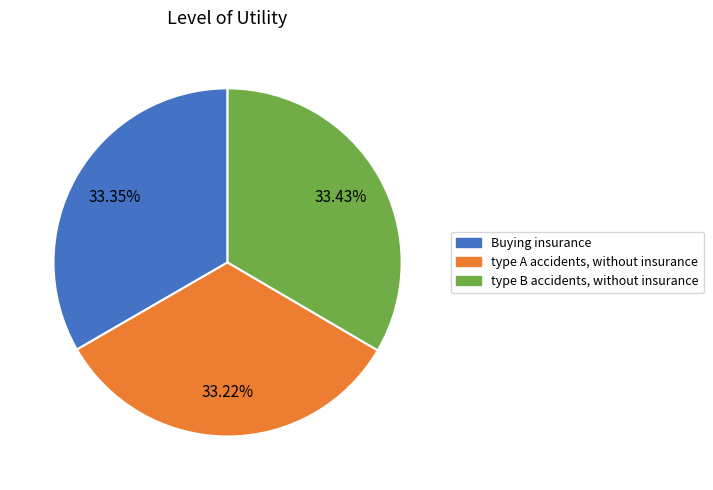

True or false: type A accidents, without insurance accounts for 21% of the total.

False